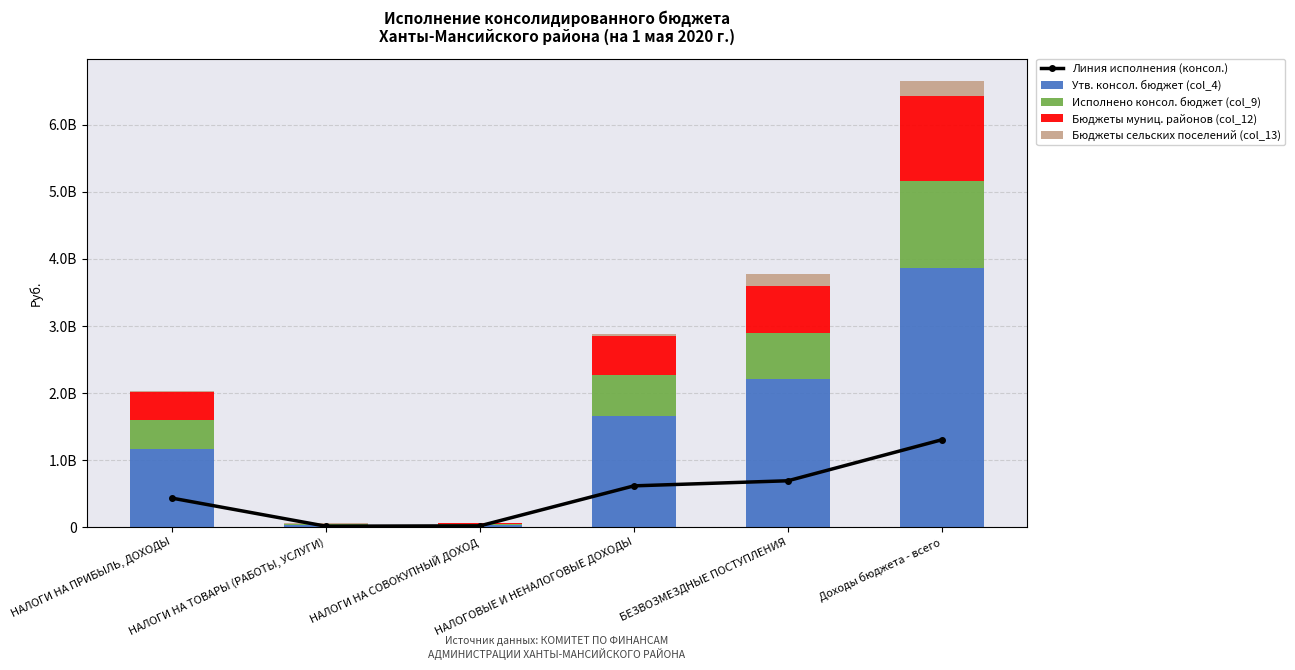

Is it true that Исполнено консол. бюджет (col_9) equals 429514702.7 at НАЛОГИ НА ПРИБЫЛЬ, ДОХОДЫ?

True